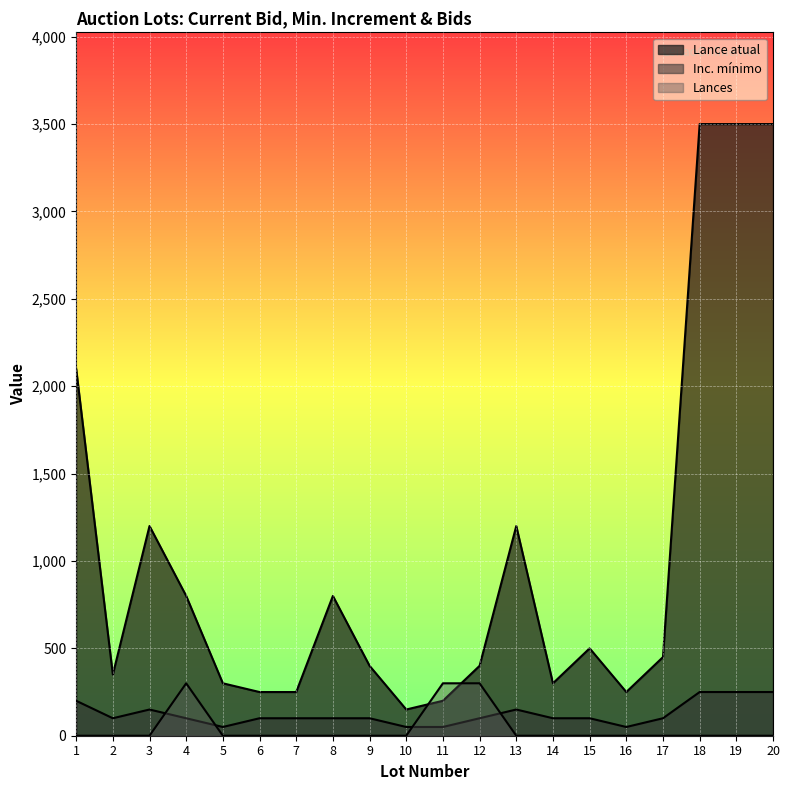

In Inc. mínimo, how many points are lower than both neighbors (excluding endpoints)?

3